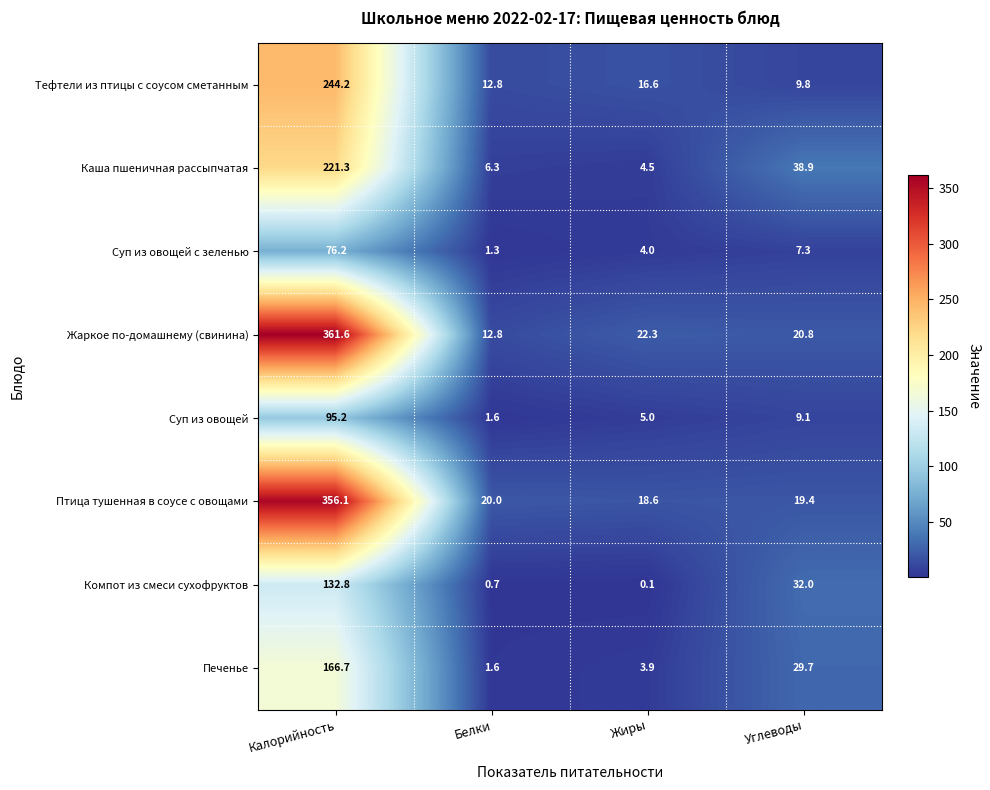

What is the approximate value of Птица тушенная в соусе с овощами at Калорийность?

356.1